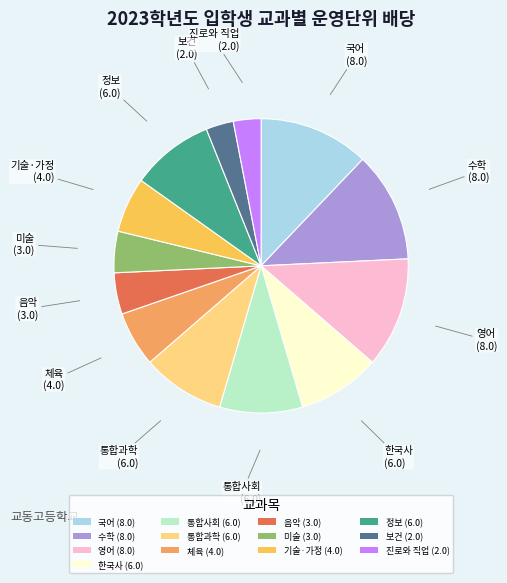

Count the number of slices in the pie.

13